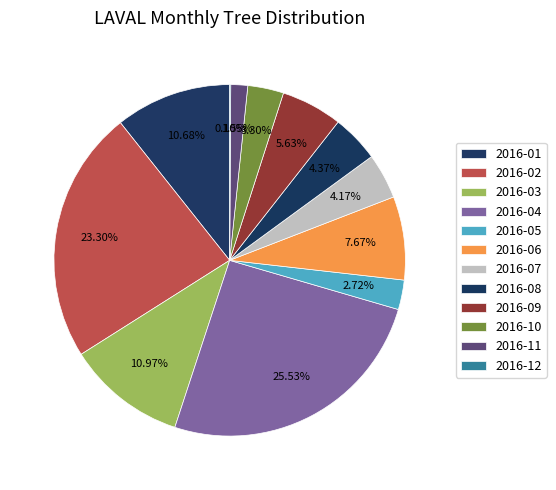

To the nearest percent, what portion does 2016-09 represent?

6%